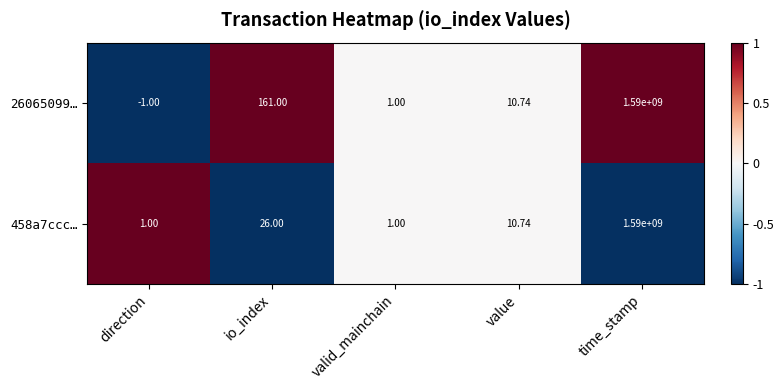

List the series in order of their overall mean, lowest first.

458a7ccc…, 26065099…